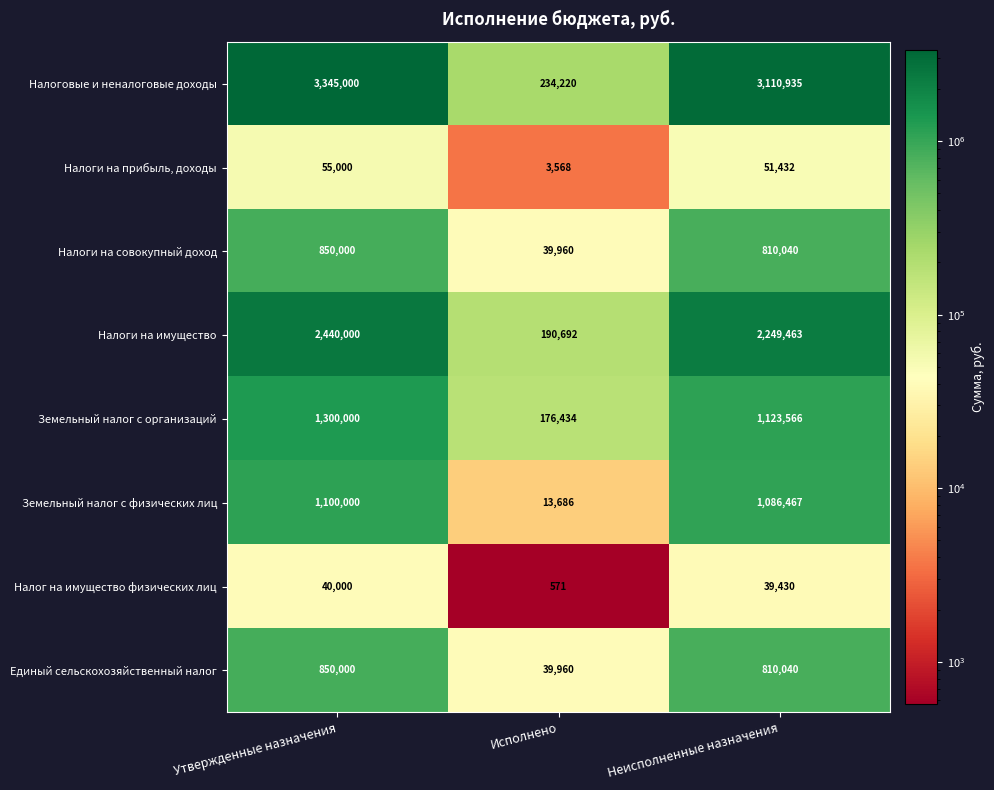

What is the difference between the Налог на имущество физических лиц values at Утвержденные назначения and Неисполненные назначения?

570